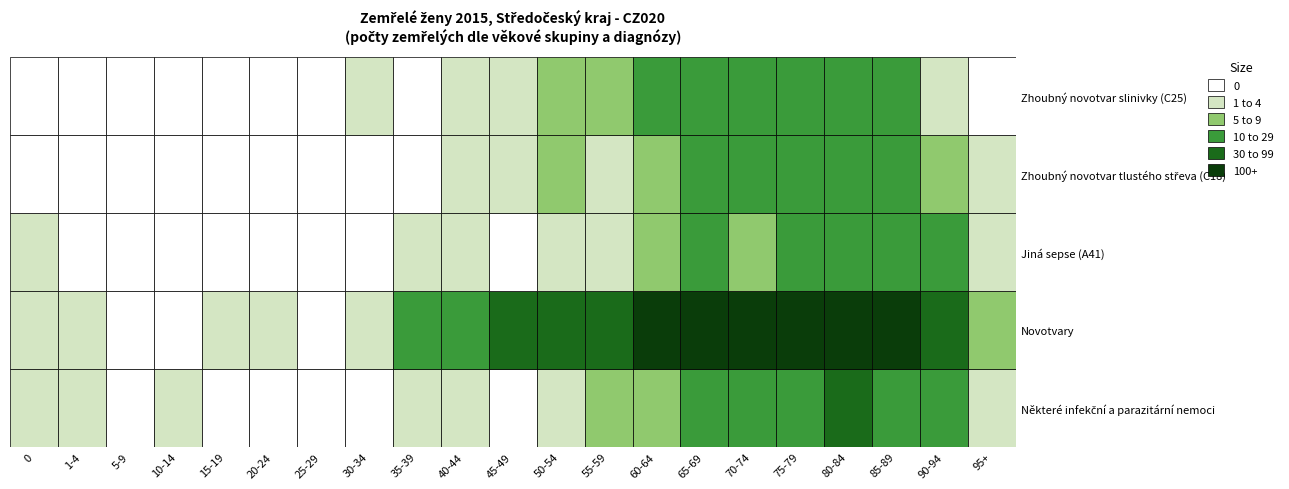

At which label does Jiná sepse (A41) reach its minimum?

1-4